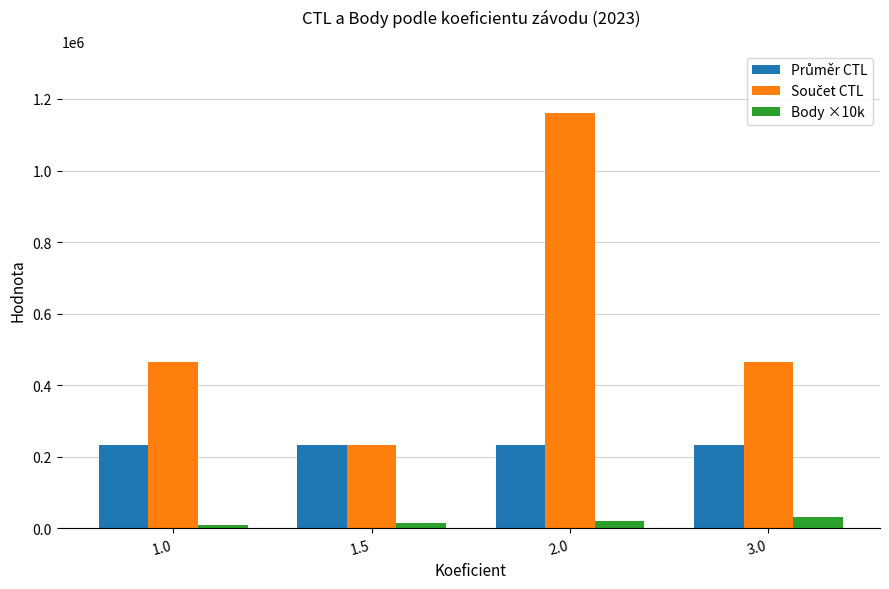

How many categories are shown in the chart?

4